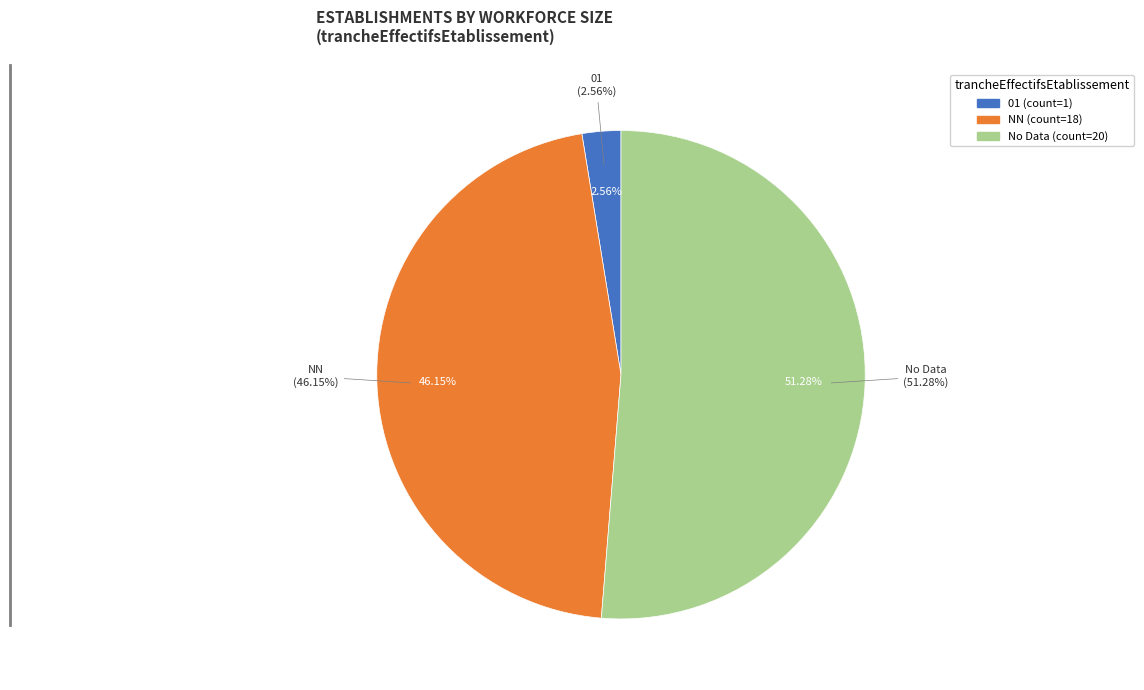

Is it true that 01 is 1% of the pie?

False